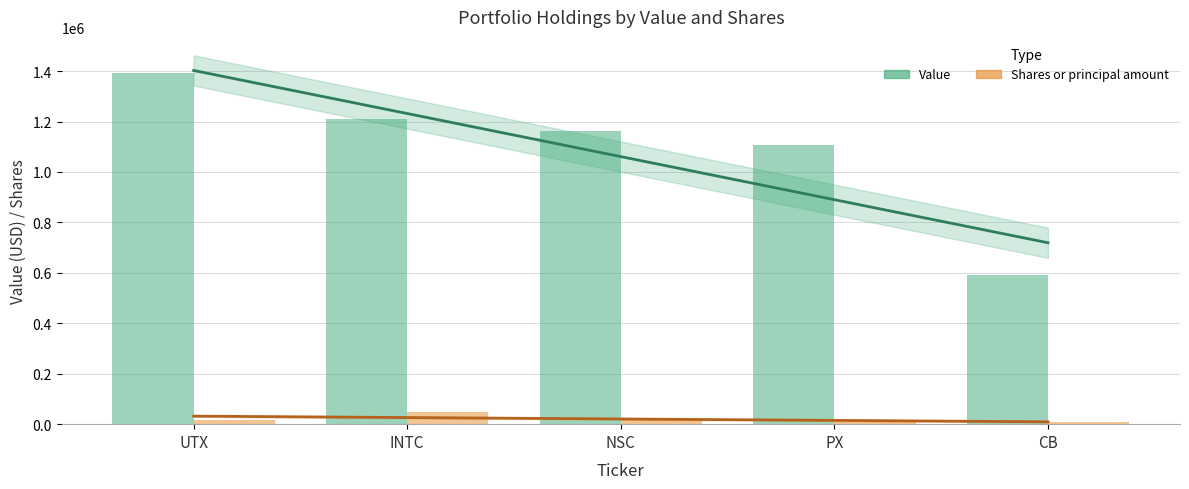

Reading left to right, transcribe all the data shown in this chart.

Value: 1394000	1212000	1162000	1106000	593000
Shares or principal amount: 15000	50000	16000	9600	7000